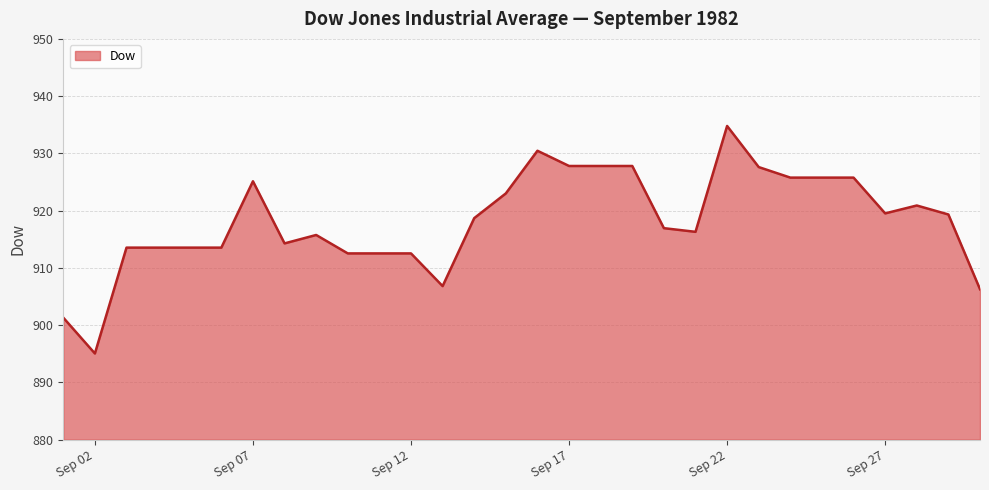

What is the difference between the second highest and minimum values?

35.4